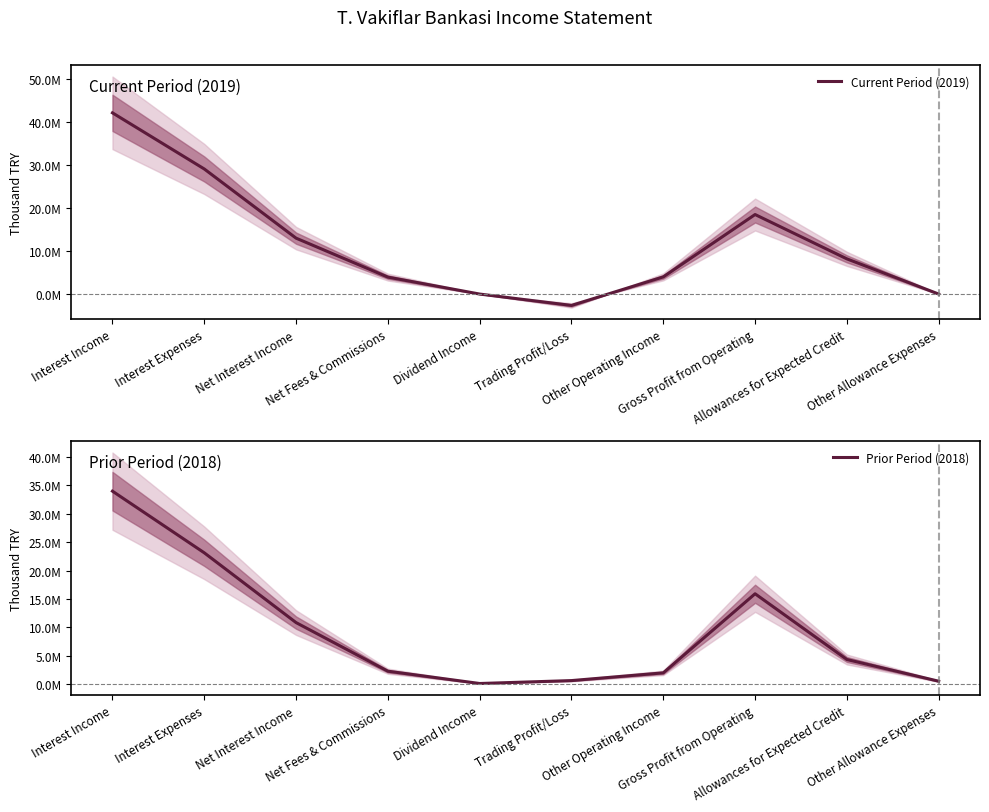

The Current Period (2019) series shows 8212337 at Allowances for Expected Credit. True or false?

True